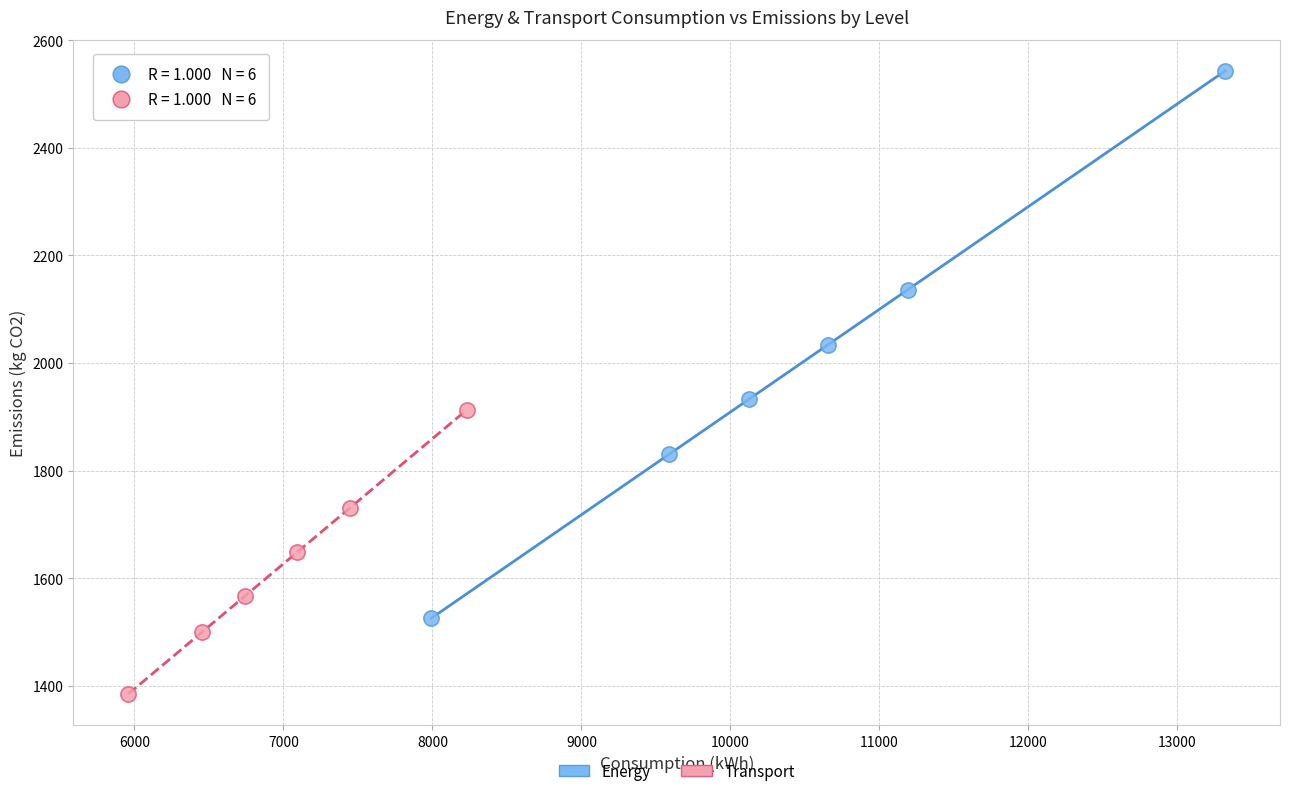

Which series contains the highest Y value?

Energy